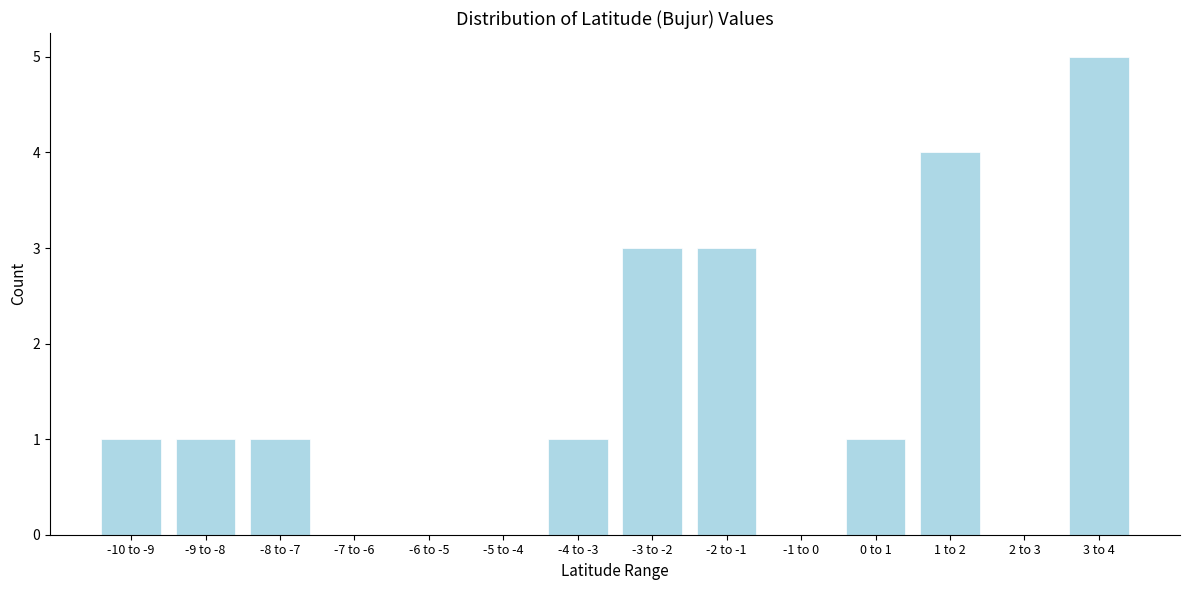

Reading left to right, transcribe all the data shown in this chart.

-10 to -9=1	-9 to -8=1	-8 to -7=1	-7 to -6=0	-6 to -5=0	-5 to -4=0	-4 to -3=1	-3 to -2=3	-2 to -1=3	-1 to 0=0	0 to 1=1	1 to 2=4	2 to 3=0	3 to 4=5